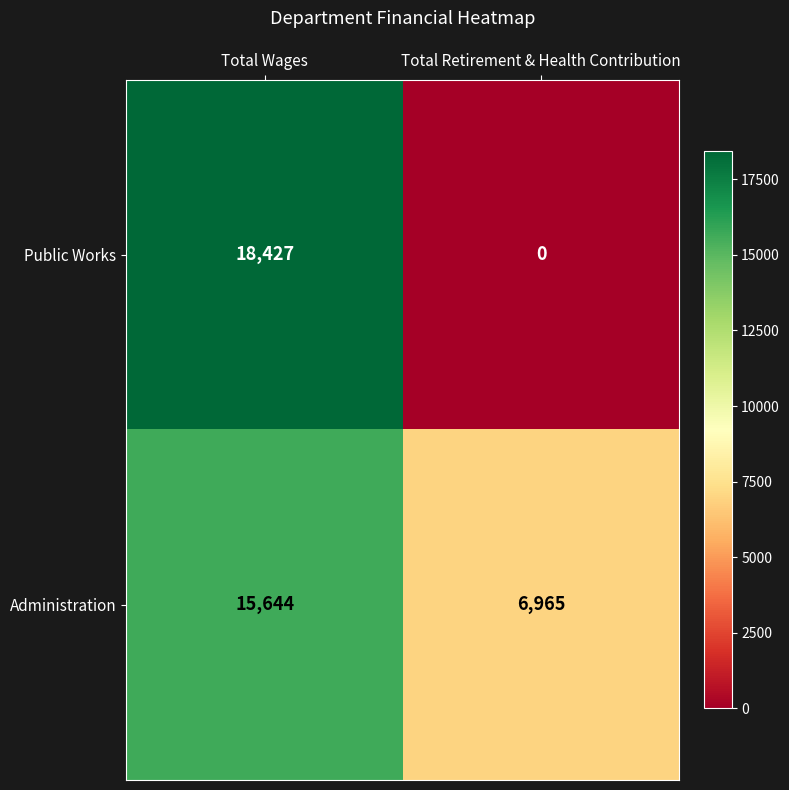

Which series has the widest spread of values?

Public Works